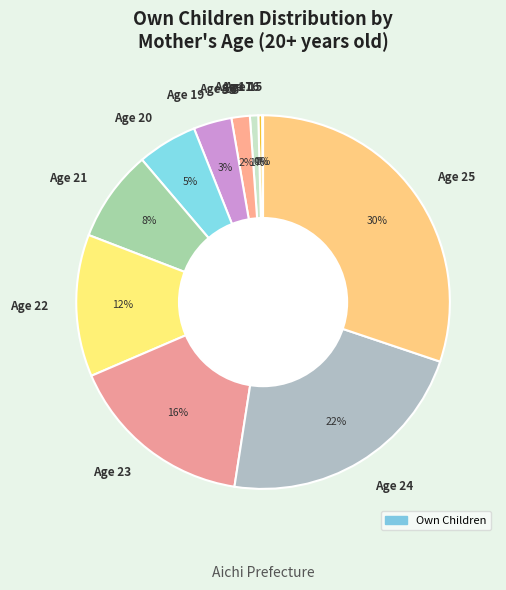

Is it true that Age 21 is 8% of the pie?

True